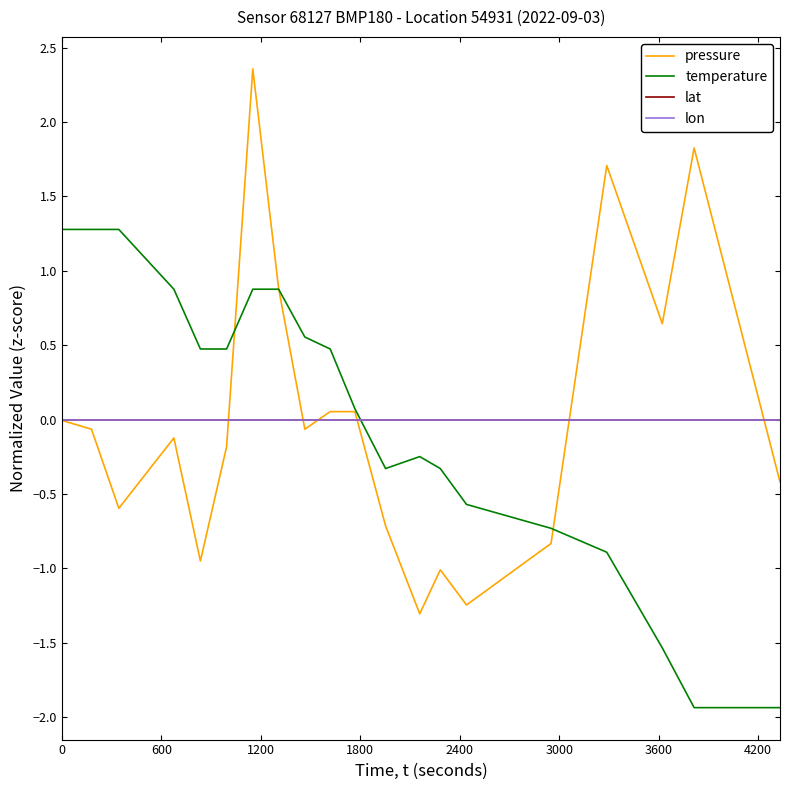

What is the difference between the second highest and minimum values in the temperature series?

3.2